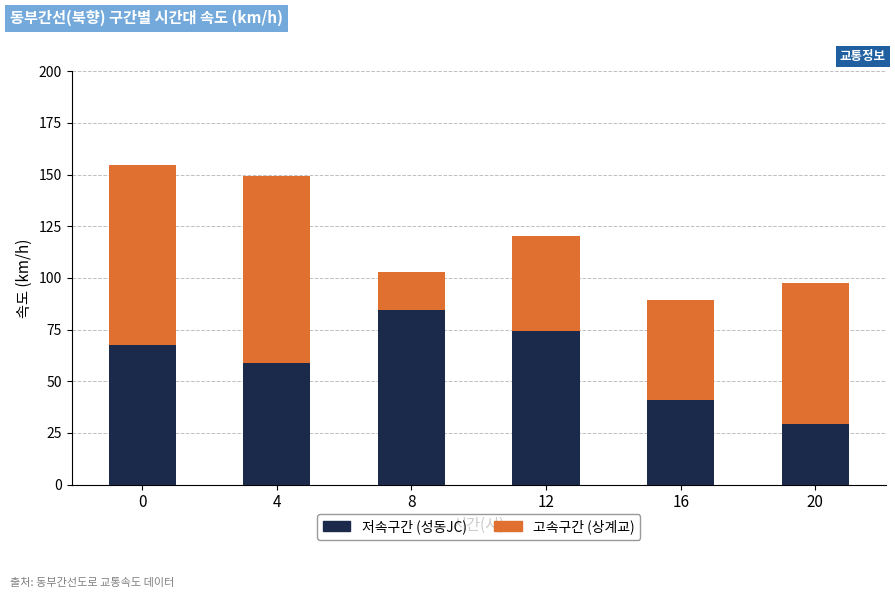

Reading left to right, transcribe the values for 성동JC.

0=67.4	4=58.9	8=84.7	12=74.5	16=40.9	20=29.4